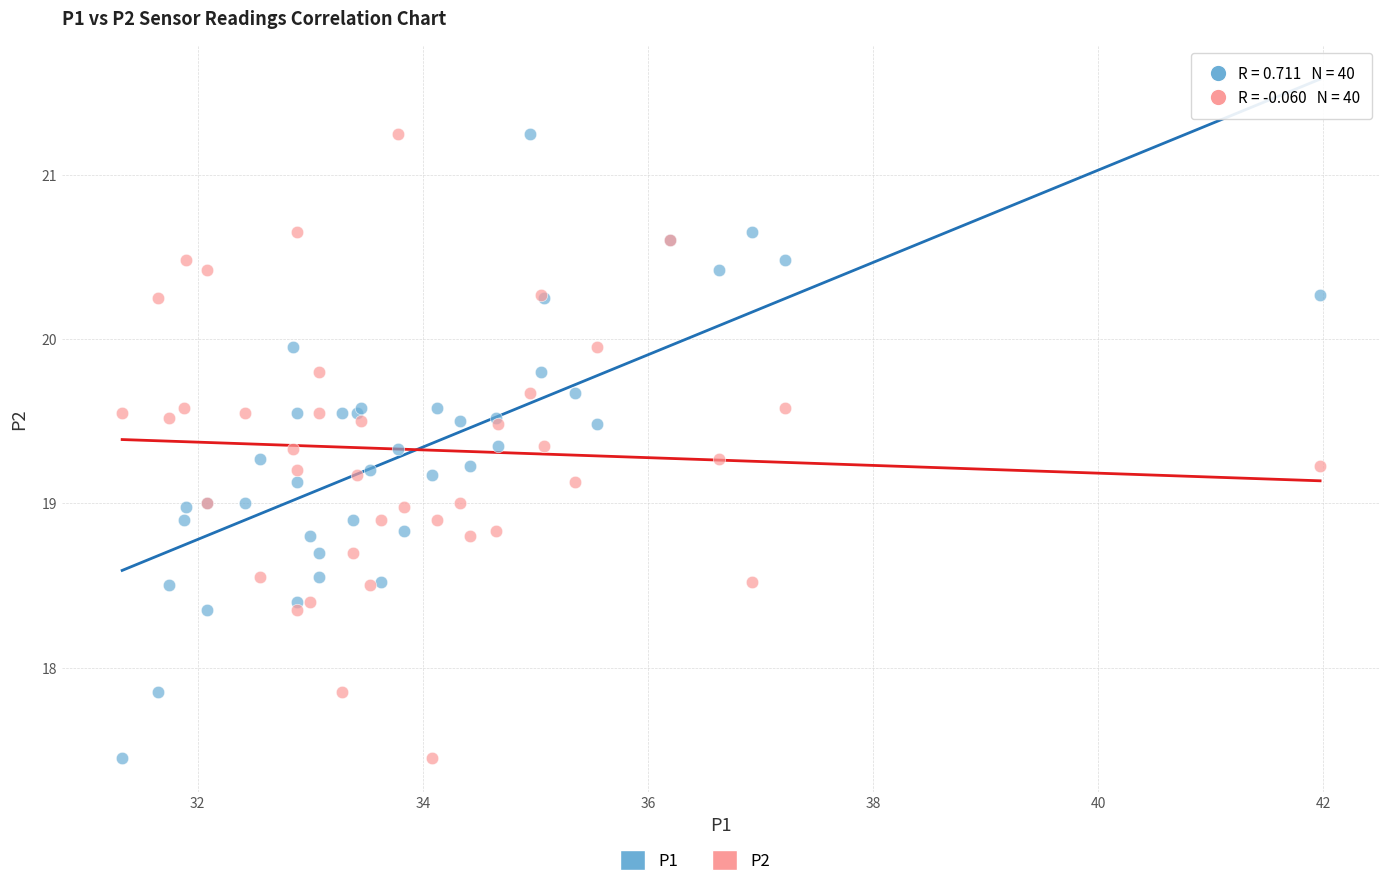

What is the X range (max minus min) for the scatter plot?

10.6